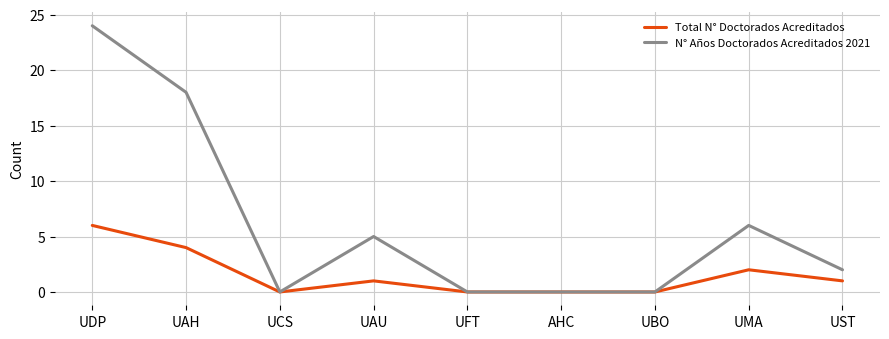

Reading left to right, transcribe all the data shown in this chart.

Total N° Doctorados Acreditados: UDP=6	UAH=4	UCS=0	UAU=1	UFT=0	AHC=0	UBO=0	UMA=2	UST=1
N° Años Doctorados Acreditados 2021: UDP=24	UAH=18	UCS=0	UAU=5	UFT=0	AHC=0	UBO=0	UMA=6	UST=2